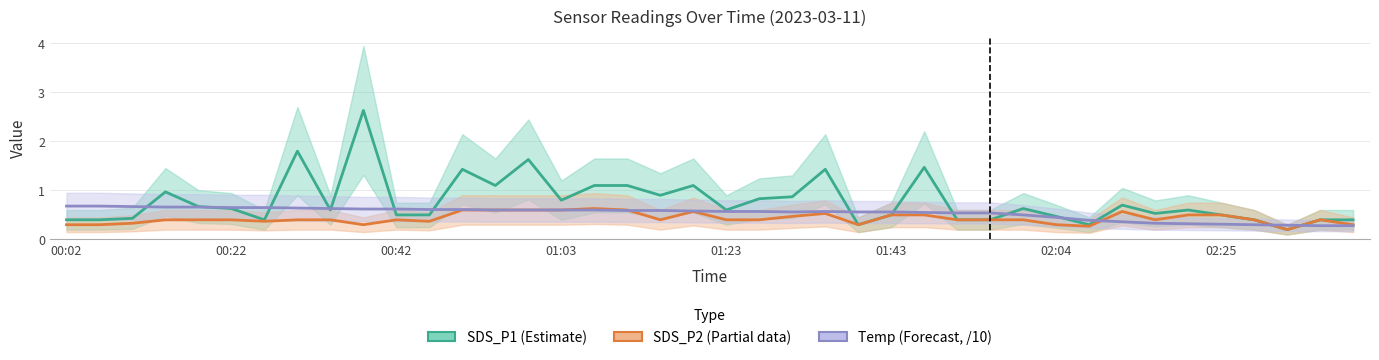

In SDS_P2 (Partial), how many points are higher than both neighbors (excluding endpoints)?

6